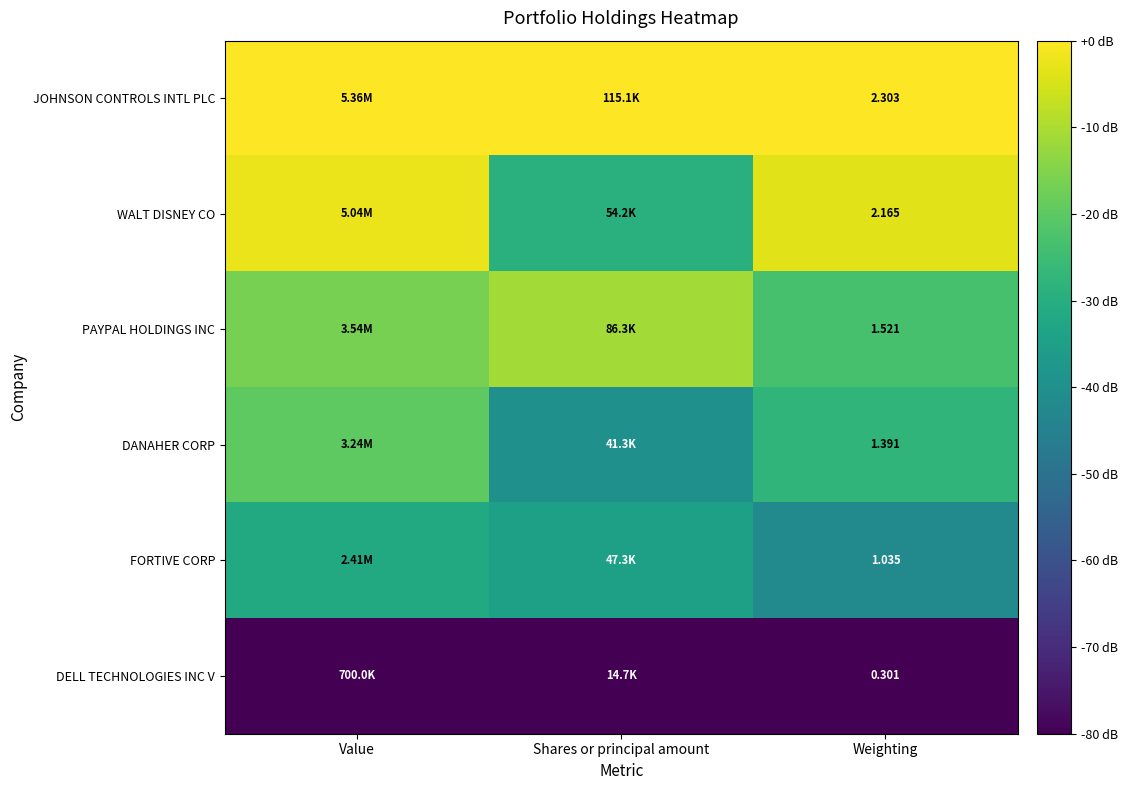

The value of FORTIVE CORP at Shares or principal amount is -34.5. True or false?

True